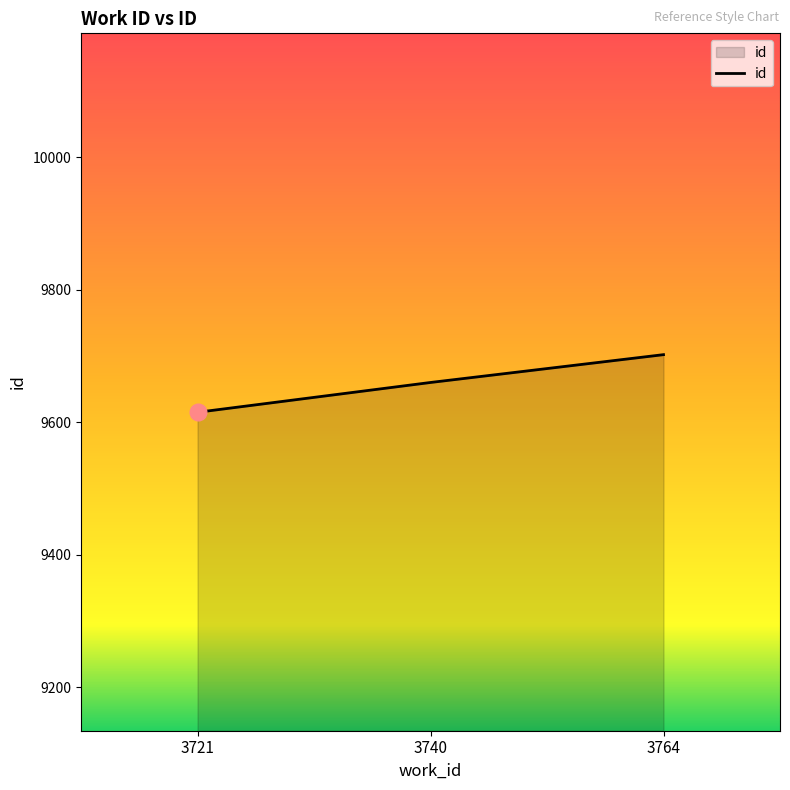

What is the greatest value displayed?

9702